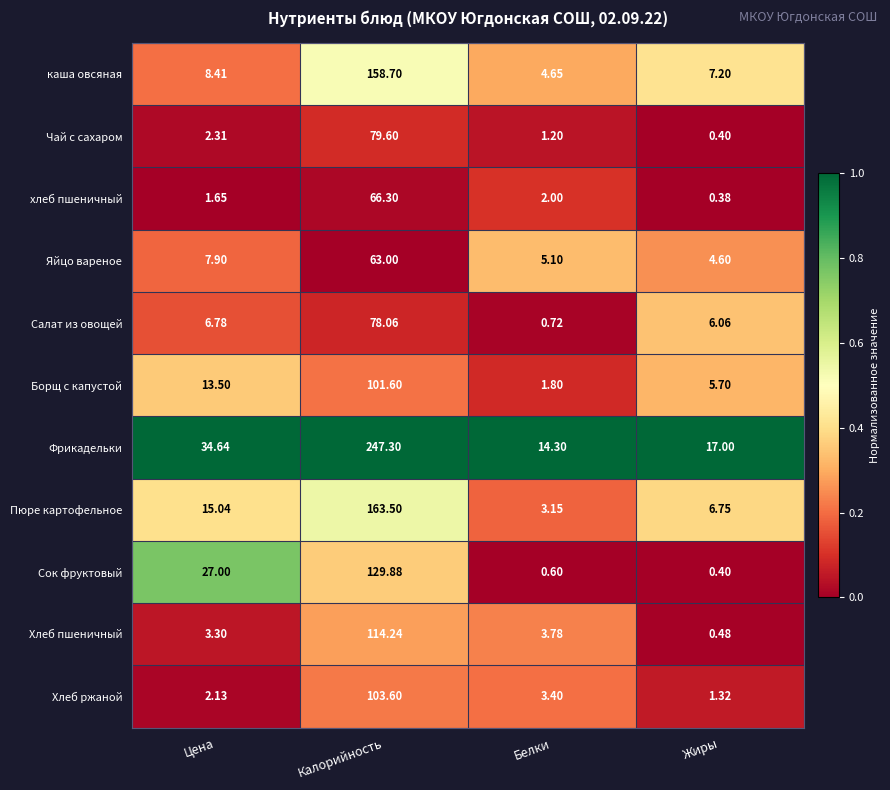

Between Цена and Белки, which series saw the biggest shift?

Сок фруктовый